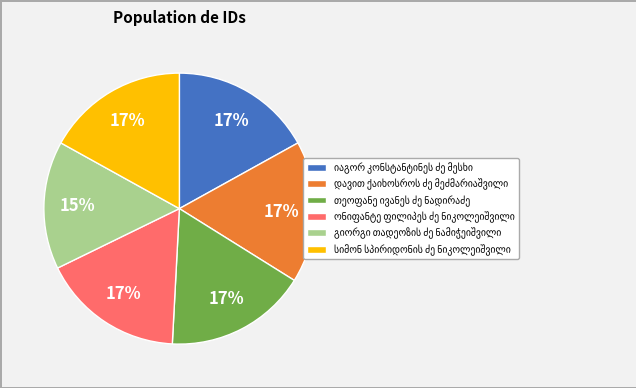

To the nearest percent, what is the average slice percentage?

17%